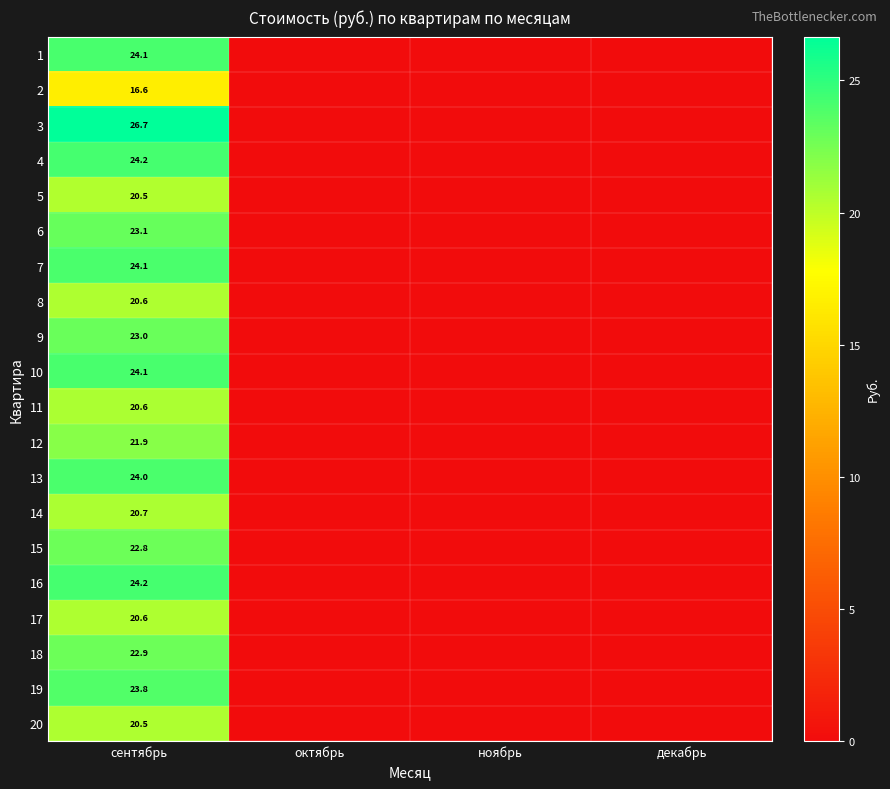

The 3 series shows 26.7 at сентябрь. True or false?

True